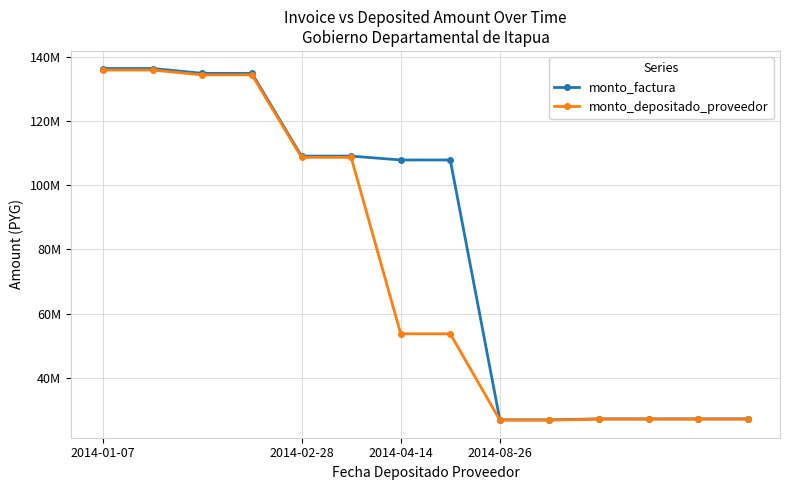

What are all the series names shown in the legend?

monto_factura, monto_depositado_proveedor